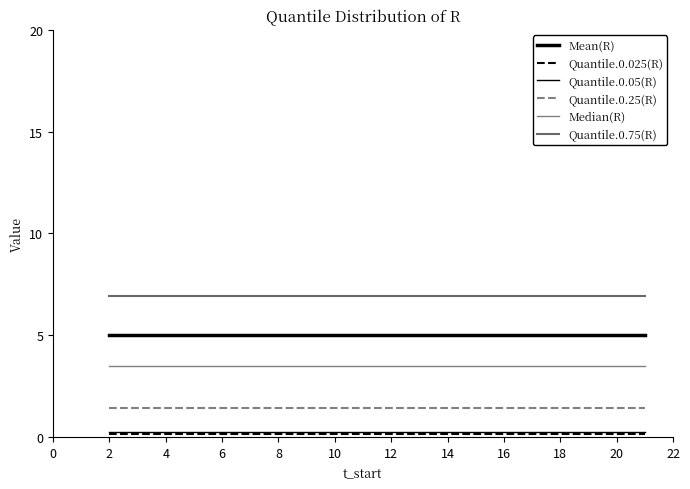

Which series has the widest spread of values?

Mean(R)